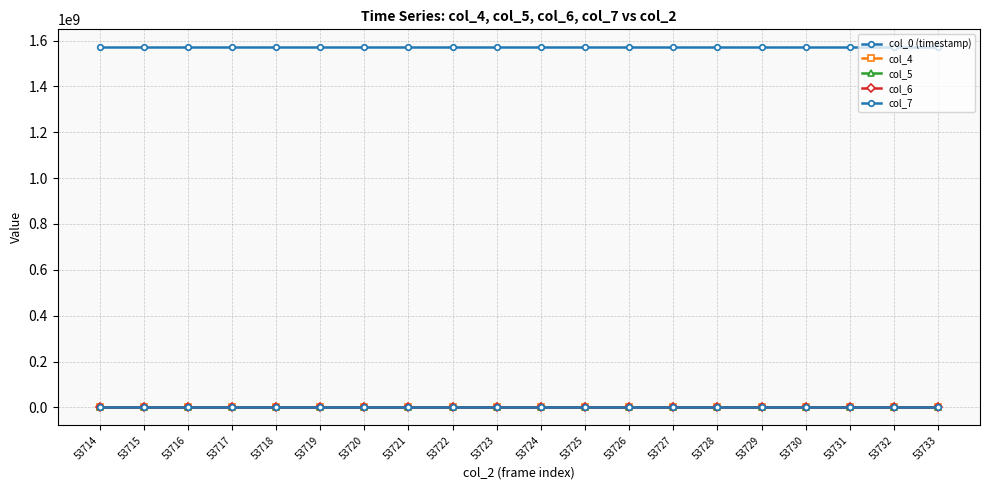

Reading left to right, list all the values displayed in this chart.

col_0 (timestamp): 1570366803.1	1570366814.3	1570366825.6	1570366836.8	1570366848.1	1570366859.4	1570366870.6	1570366881.9	1570366893.1	1570366904.4	1570366915.6	1570366926.9	1570366938.1	1570366949.4	1570366960.6	1570366971.9	1570366983.2	1570366994.4	1570367005.7	1570367016.9
col_4: 1520.0	1533.0	1530.0	1421.0	1436.0	1498.0	1500.0	1494.0	1464.0	1484.0	1518.0	1526.0	1487.0	1495.0	1517.0	1540.0	1462.0	1474.0	1525.0	1387.0
col_5: 15488.0	15431.0	15281.0	15474.0	15542.0	15441.0	15391.0	15487.0	15536.0	15458.0	15344.0	15439.0	15428.0	15549.0	15546.0	15344.0	15500.0	15355.0	15349.0	15420.0
col_6: 3219.0	3248.0	3344.0	3290.0	3205.0	3250.0	3302.0	3293.0	3195.0	3299.0	3312.0	3274.0	3307.0	3220.0	3192.0	3355.0	3269.0	3371.0	3311.0	3372.0
col_7: 55.0	63.0	75.0	62.0	69.0	67.0	66.0	69.0	74.0	68.0	71.0	65.0	61.0	63.0	62.0	74.0	73.0	57.0	84.0	62.0